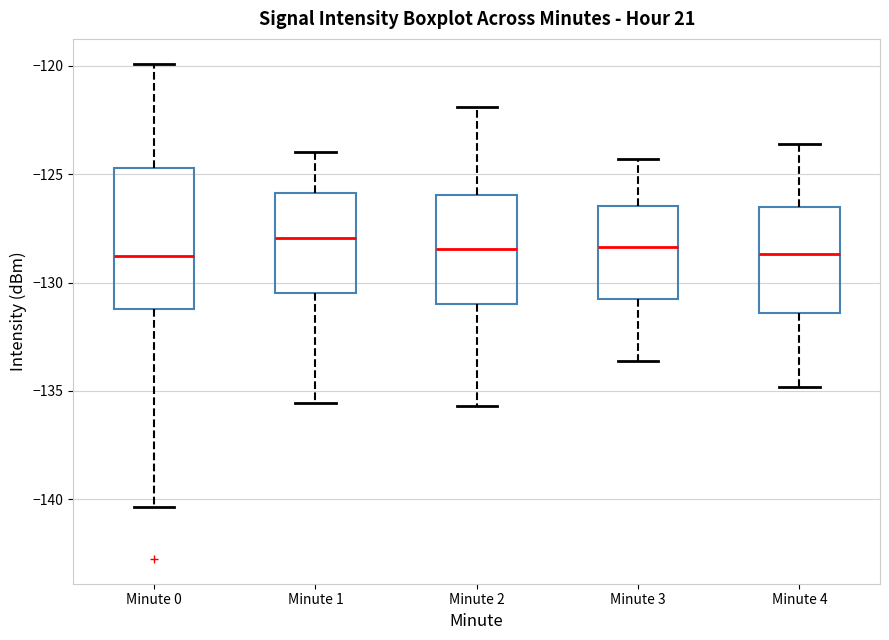

Where does the lower whisker of the box for Minute 4 end on the y-axis? The values are not printed on the chart, so give them approximately, as read against the axis.

-135.0